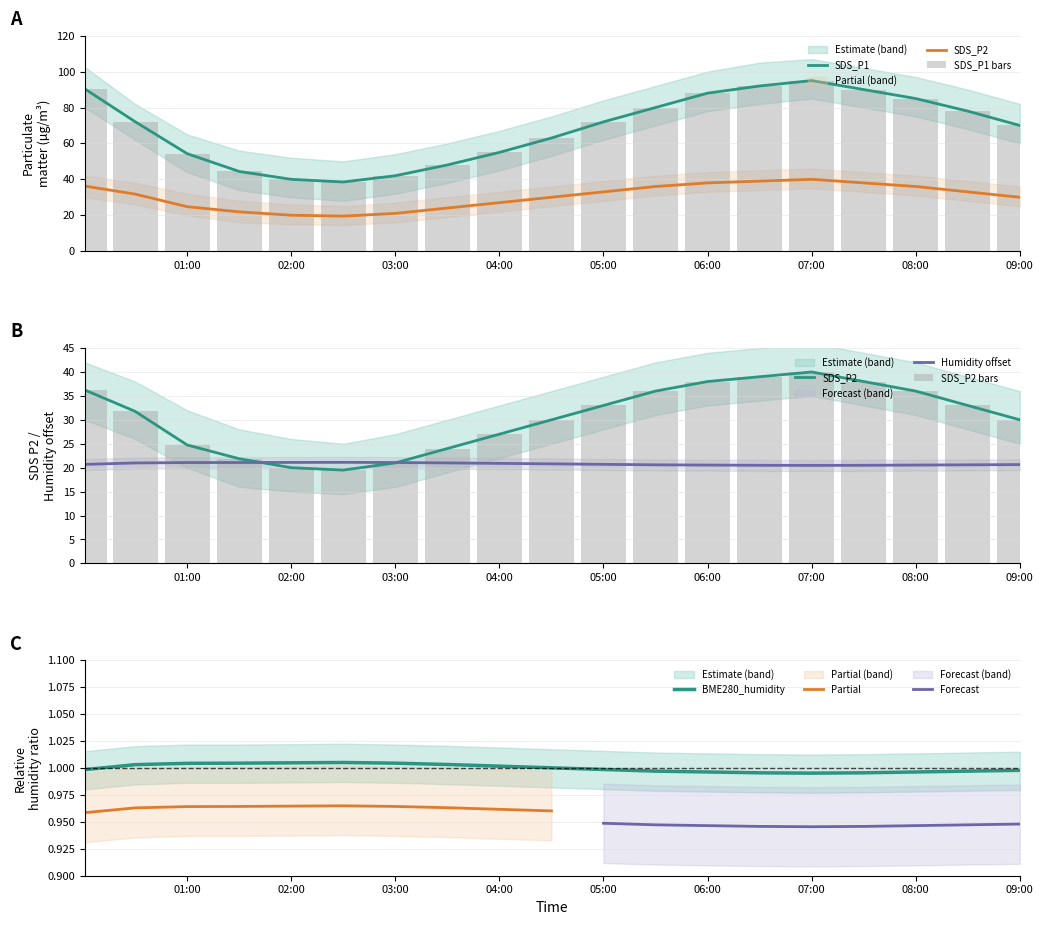

What is the average value of the BME280_humidity series?

20.8